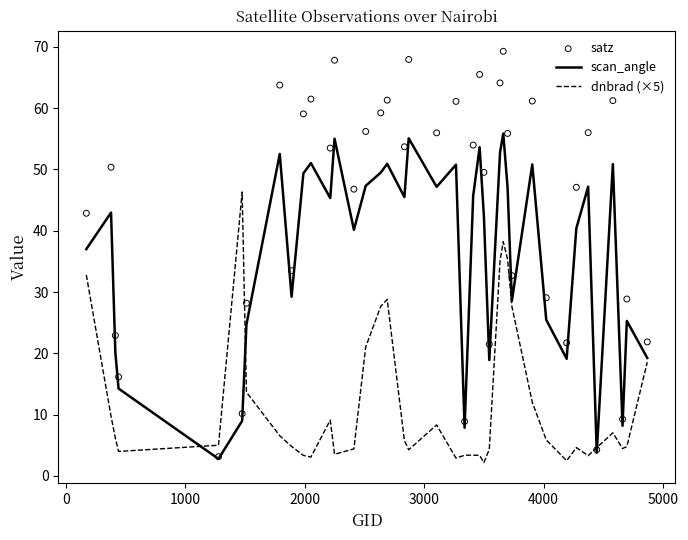

Which series contains the lowest Y value?

dnbrad (×5)